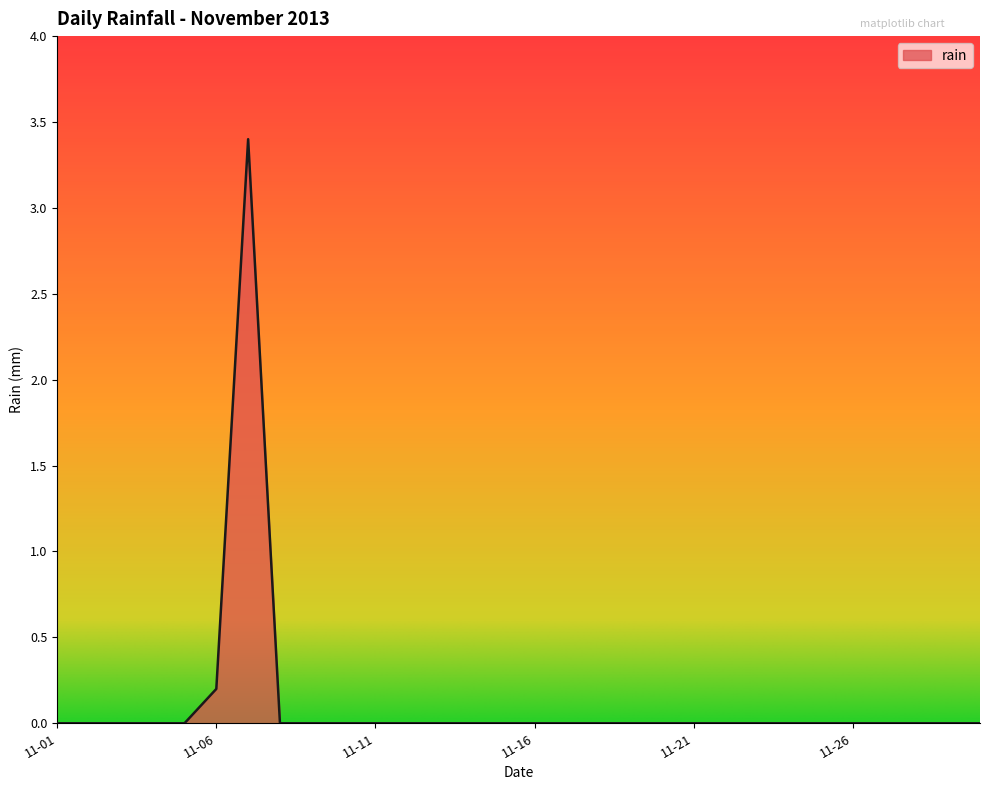

What is the maximum value shown in the chart?

3.4